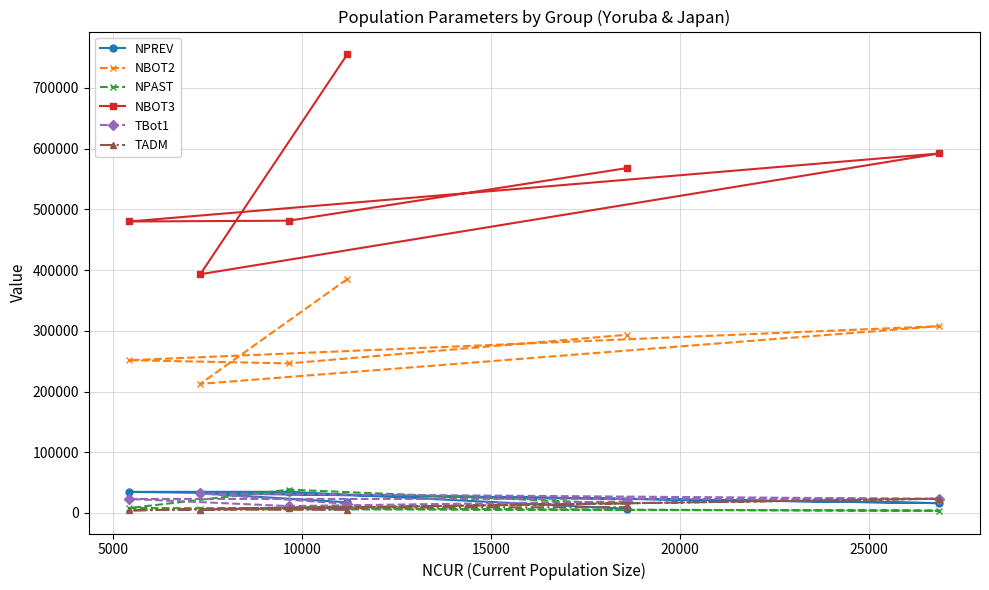

True or false: TADM and NBOT3 cross at least once.

False